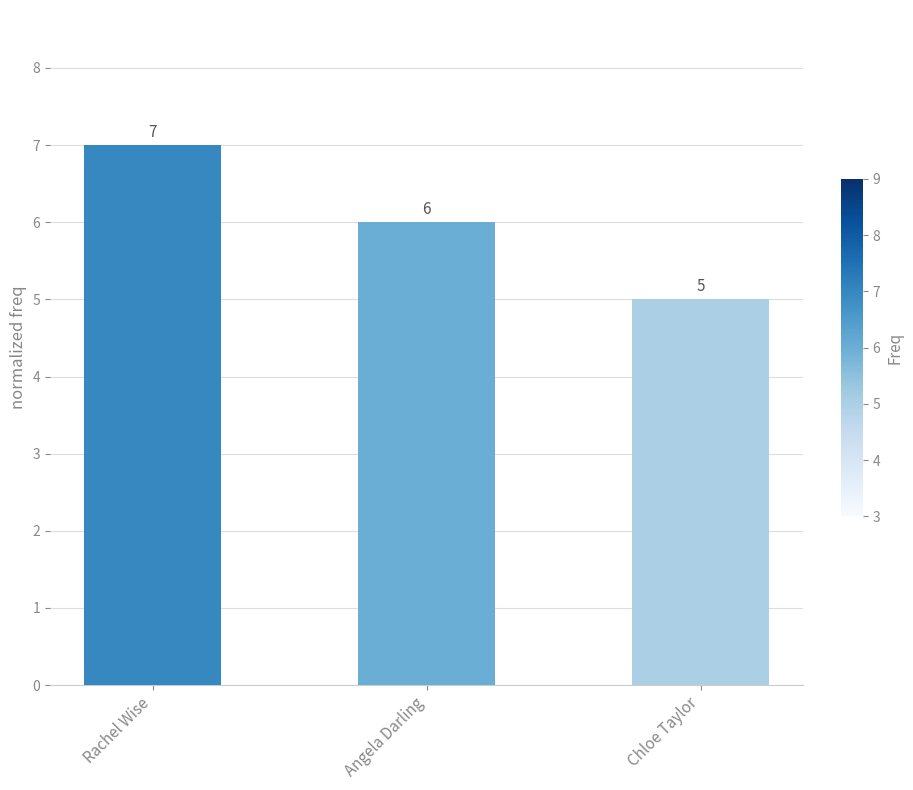

What is the sum of all values?

18